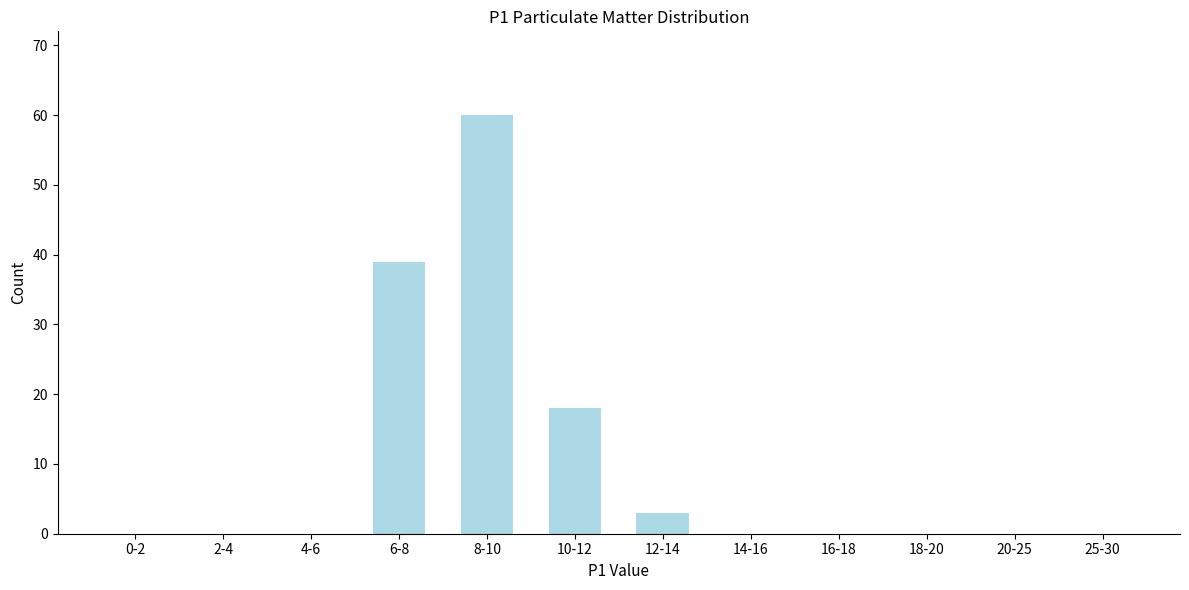

Reading right to left, what are all the values shown in this chart?

25-30=0	20-25=0	18-20=0	16-18=0	14-16=0	12-14=3	10-12=18	8-10=60	6-8=39	4-6=0	2-4=0	0-2=0